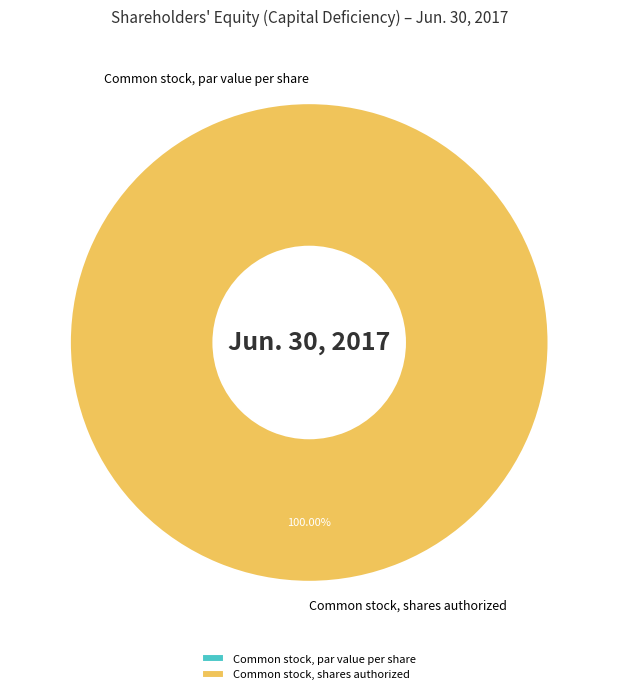

True or false: Common stock, par value per share accounts for 0% of the total.

True